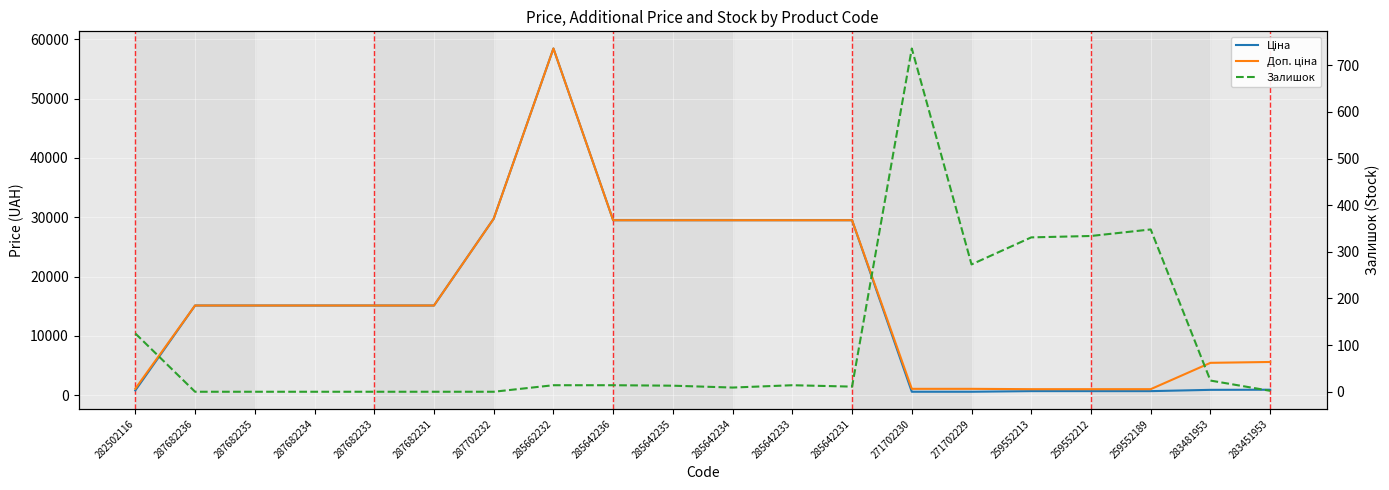

How many lines are shown in the chart?

3